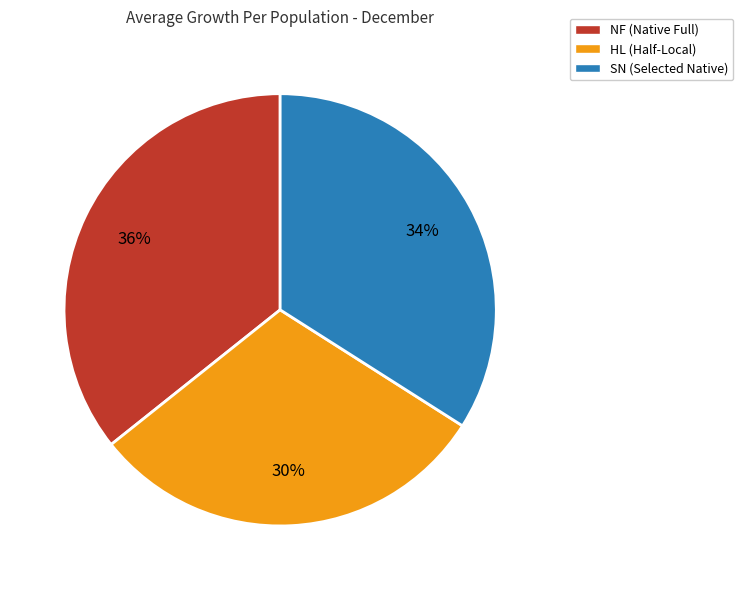

To the nearest percent, what percentage of the pie is NF (Native Full)?

36%